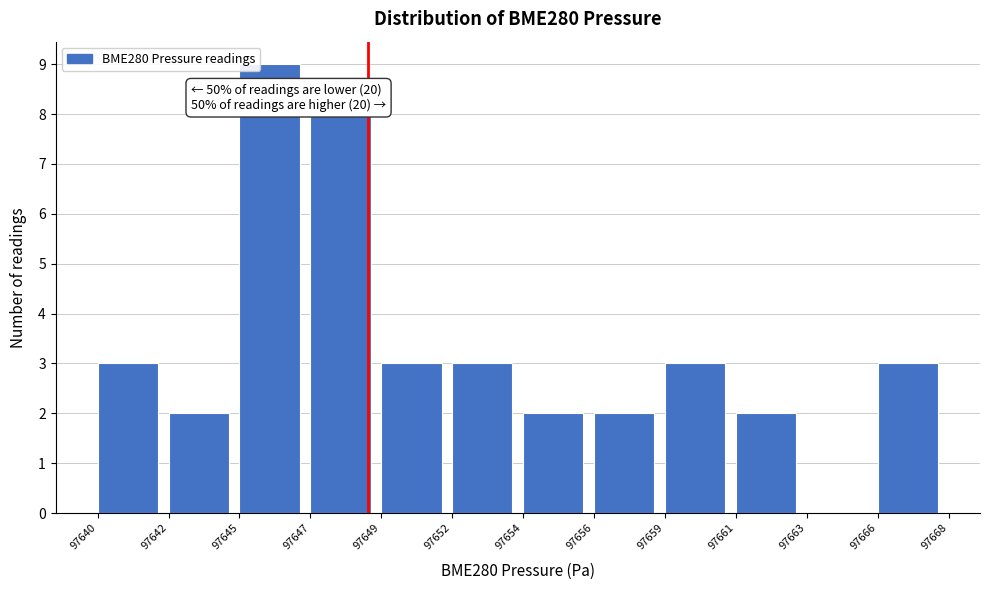

Reading right to left, transcribe all the data shown in this chart.

97666=3	97663=0	97661=2	97659=3	97656=2	97654=2	97652=3	97649=3	97647=8	97645=9	97642=2	97640=3